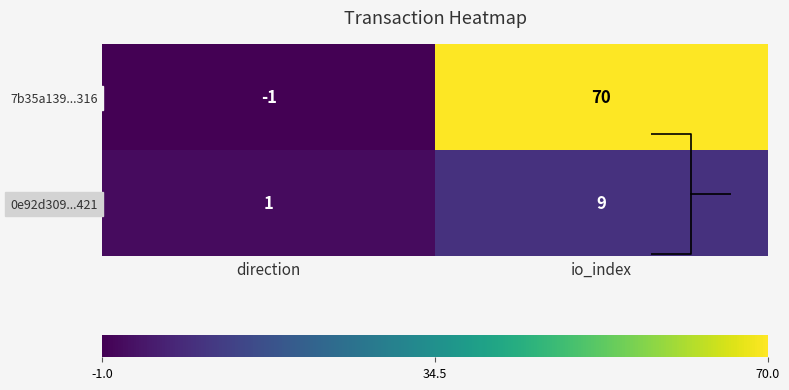

Which category has the lowest value across all series?

direction